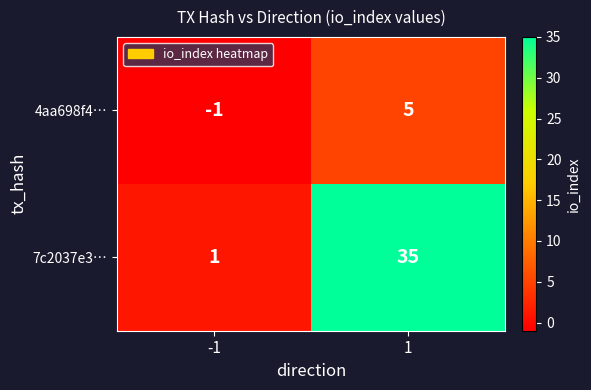

At how many categories does at least one series exceed 25?

1